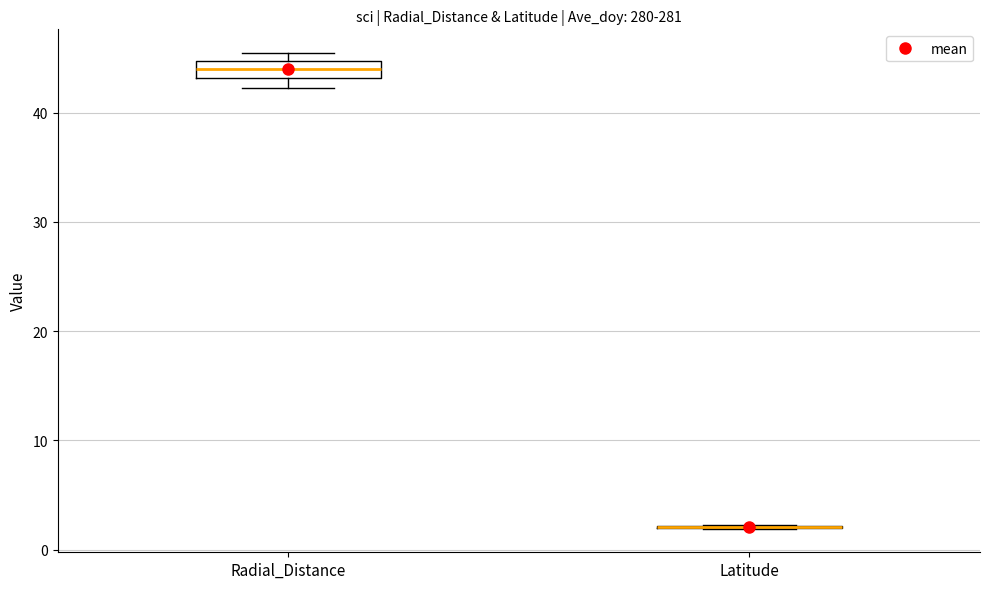

Which box is the tallest, from its lower edge to its upper edge?

Radial_Distance